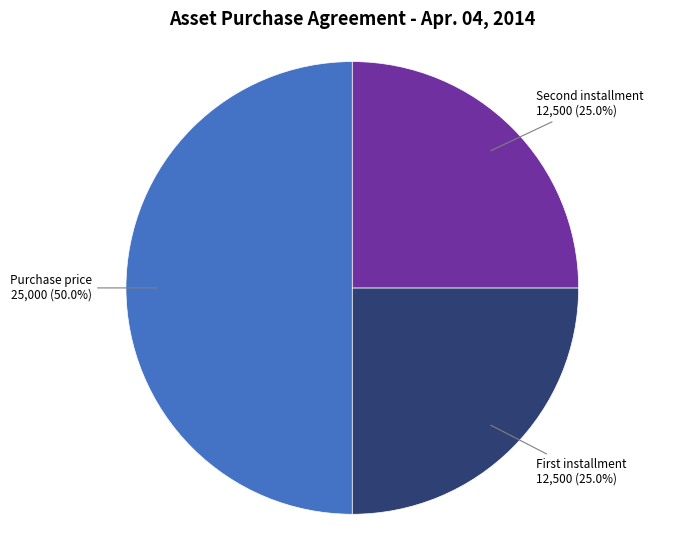

Which category has the biggest portion of the pie?

Purchase price 25,000 (50.0%)